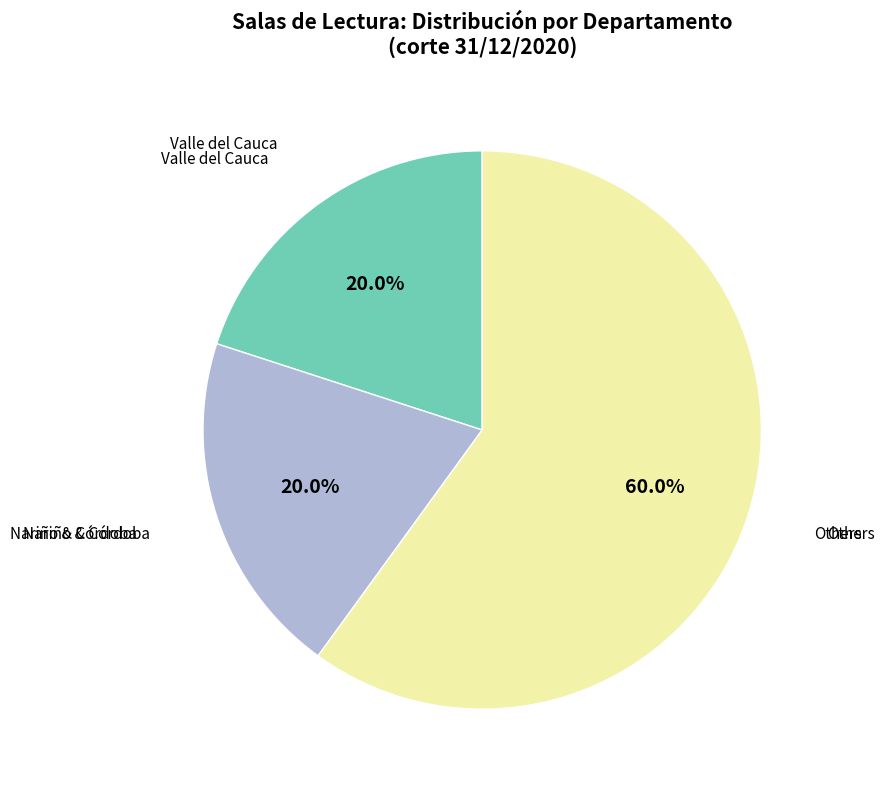

How many slices are in this pie chart?

3